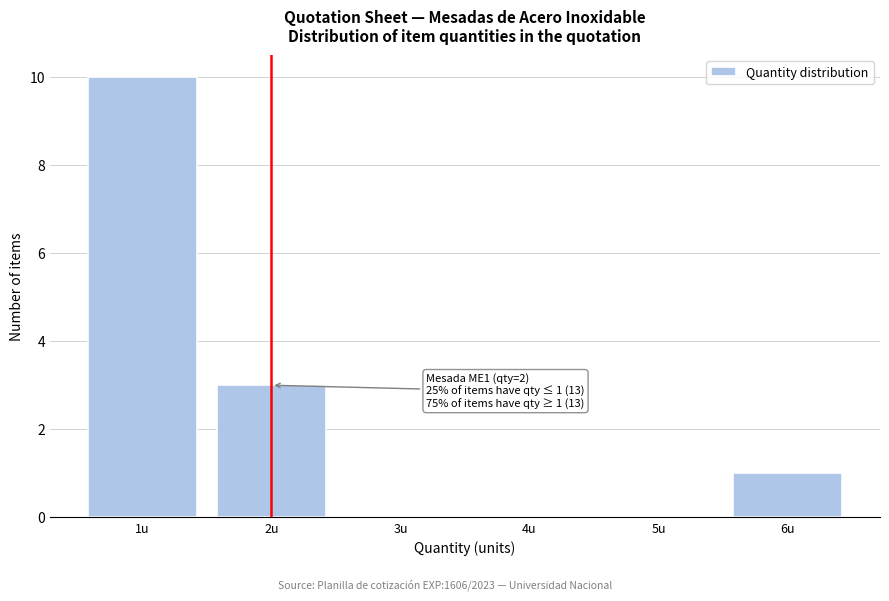

Reading left to right, extract all data points from this chart.

1u=10	2u=3	3u=0	4u=0	5u=0	6u=1